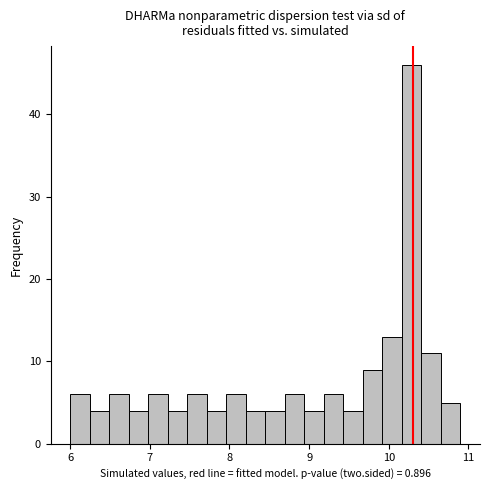

Around what value on the x-axis is the tallest bar? Give the approximate position of its centre, as read against the axis.

10.3